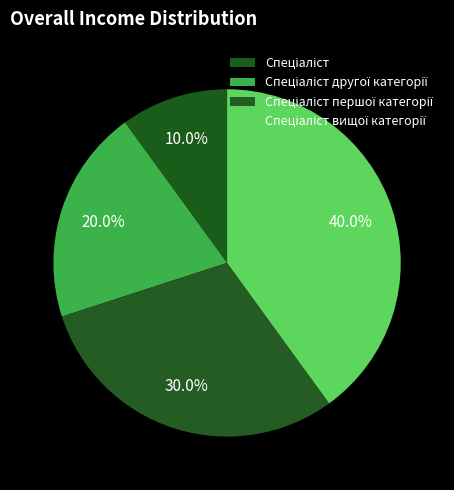

What is the change in value from Спеціаліст першої категорії to Спеціаліст вищої категорії?

+1